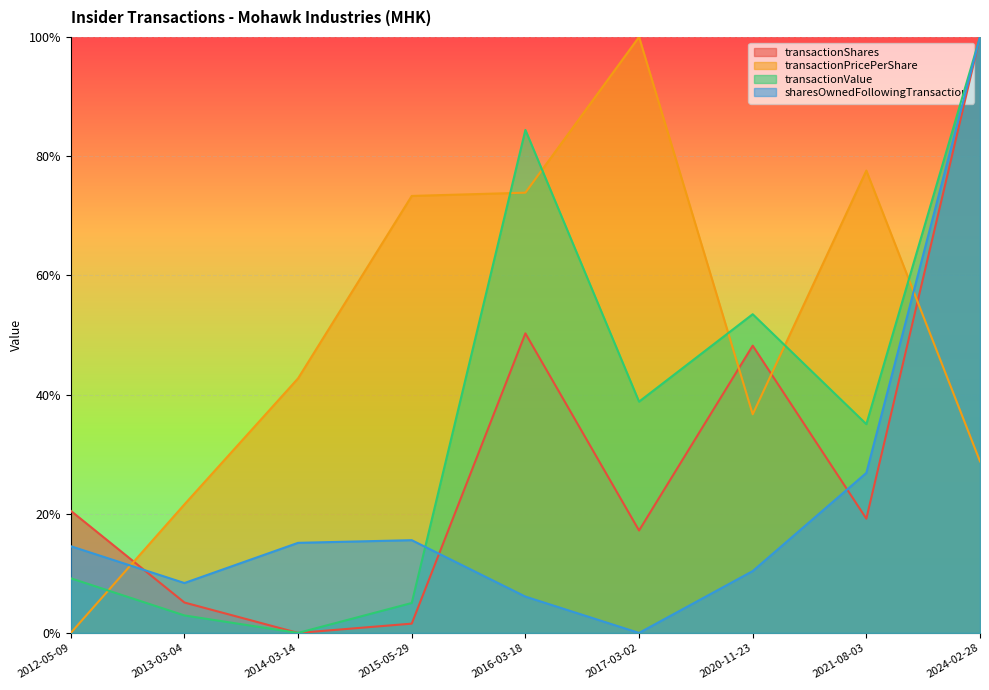

True or false: transactionPricePerShare and transactionShares intersect in this chart.

True